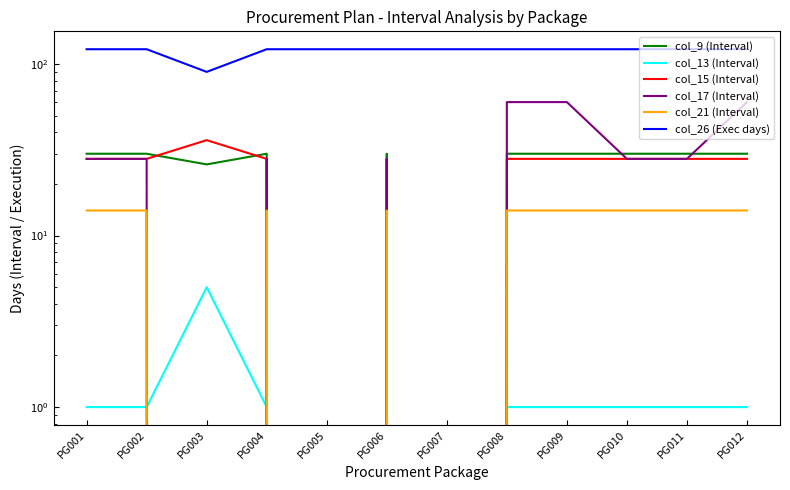

Which series has the largest total across all categories?

col_26 (Exec days)